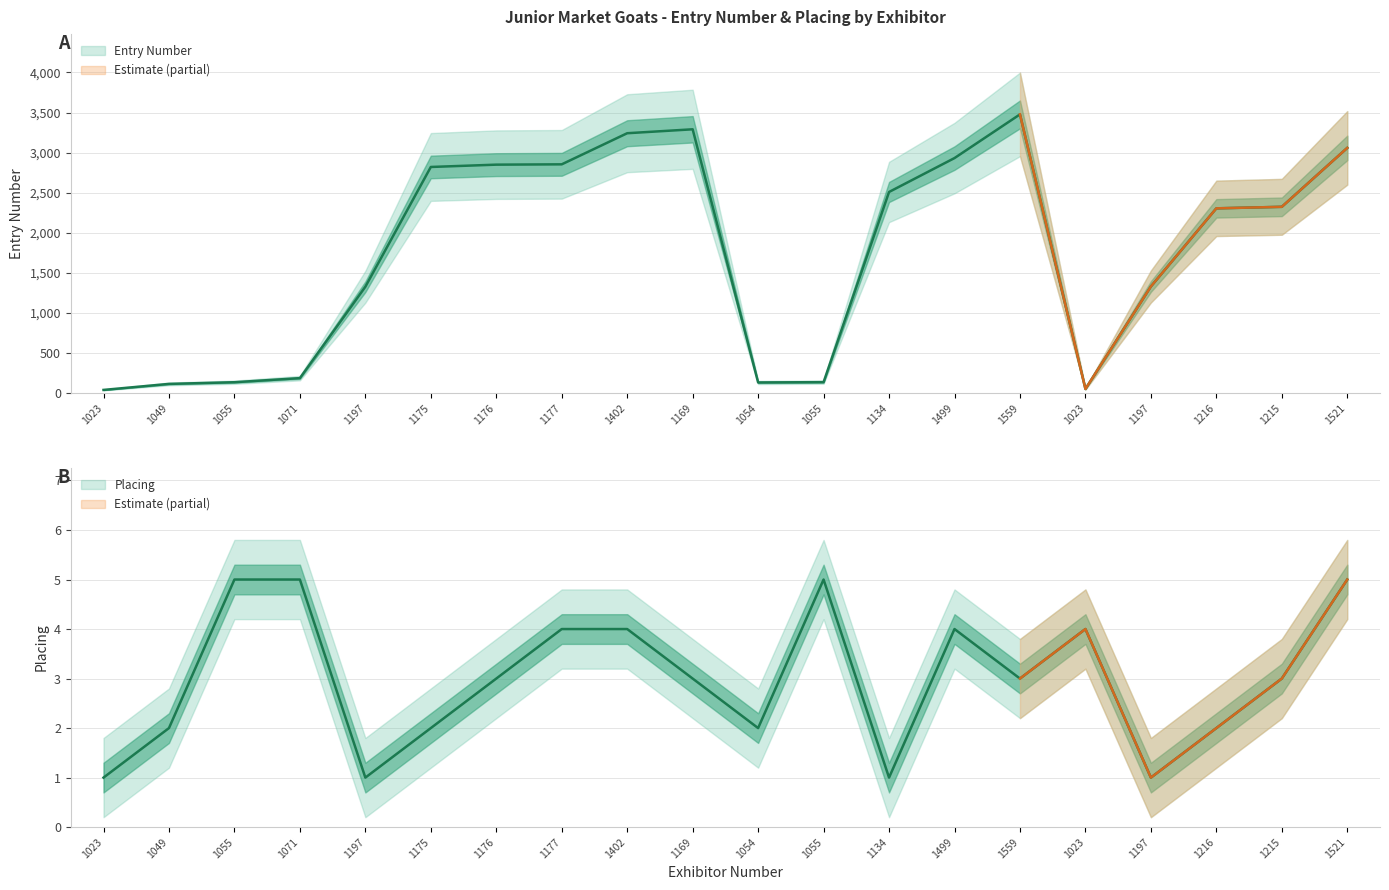

What is the lowest value of the Entry Number series?

40